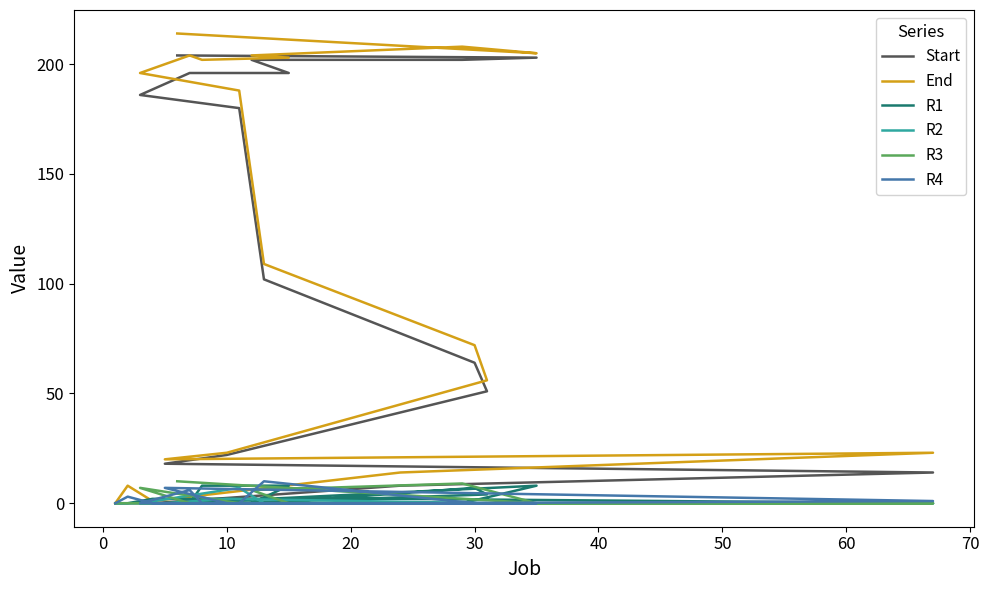

After their last crossing, which series has the higher values: R4 or R2?

R2